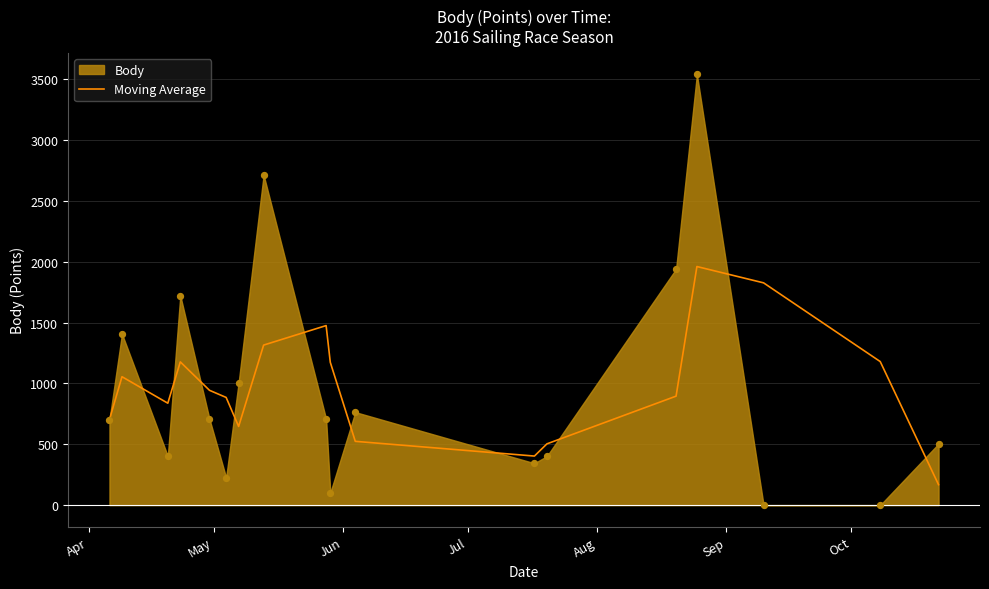

What is the highest value of the Moving Average series?

1960.0